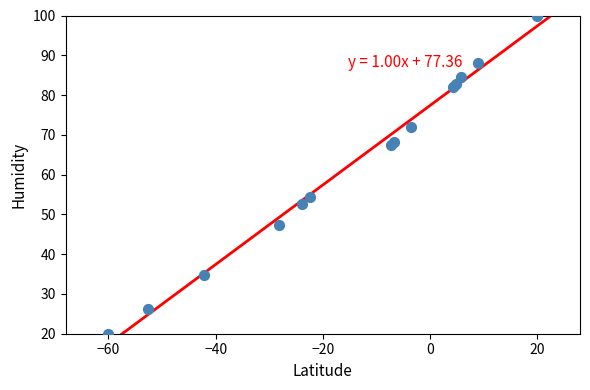

What Y value in the scatter plot is closest to 60?

54.4